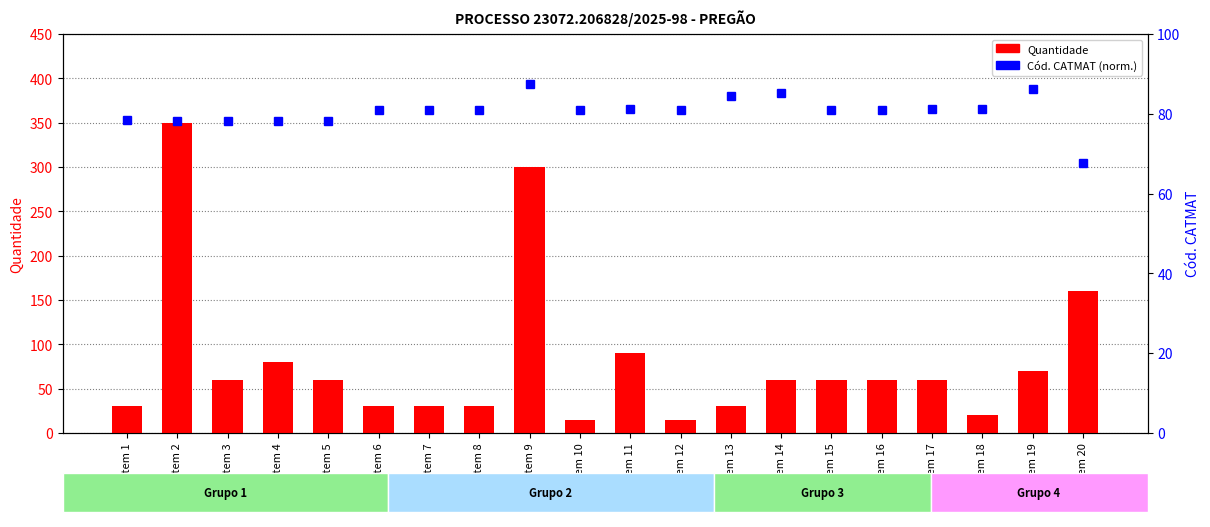

What is the difference between the maximum and minimum values in the Cód. CATMAT (norm.) series?

19.6